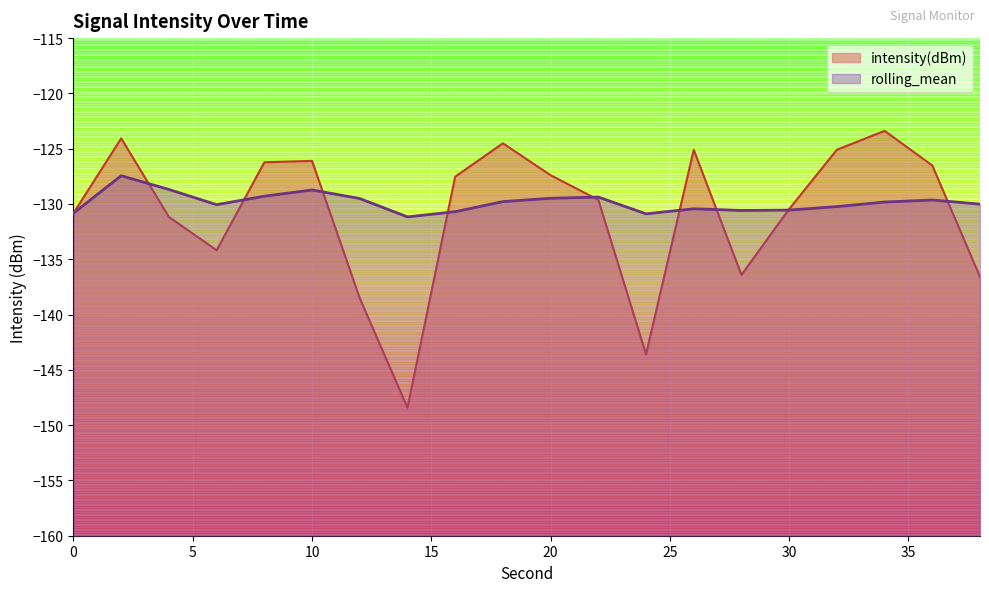

Does the chart display data point markers on the line(s)?

No